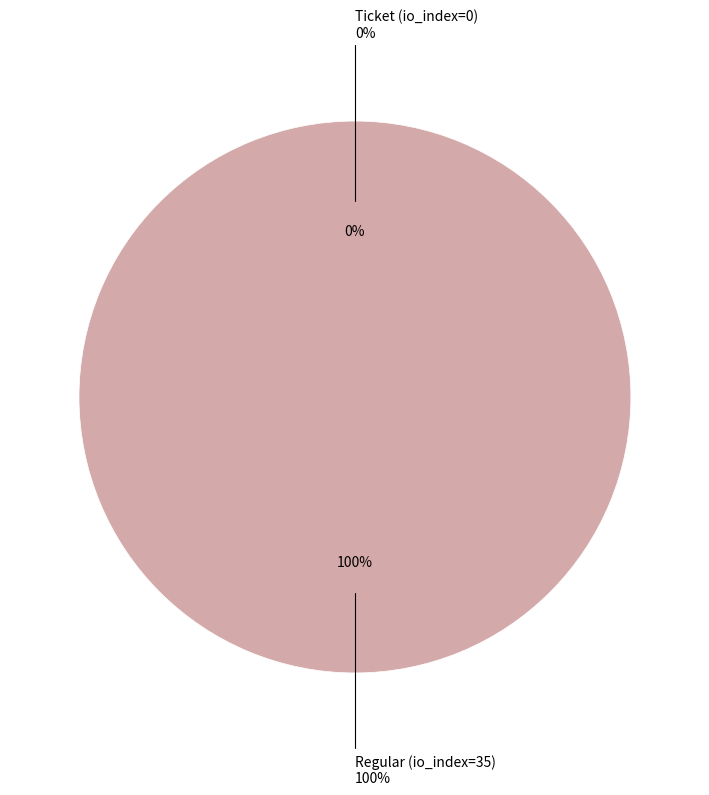

What is the smallest slice in the pie chart?

Ticket (io_index=0)